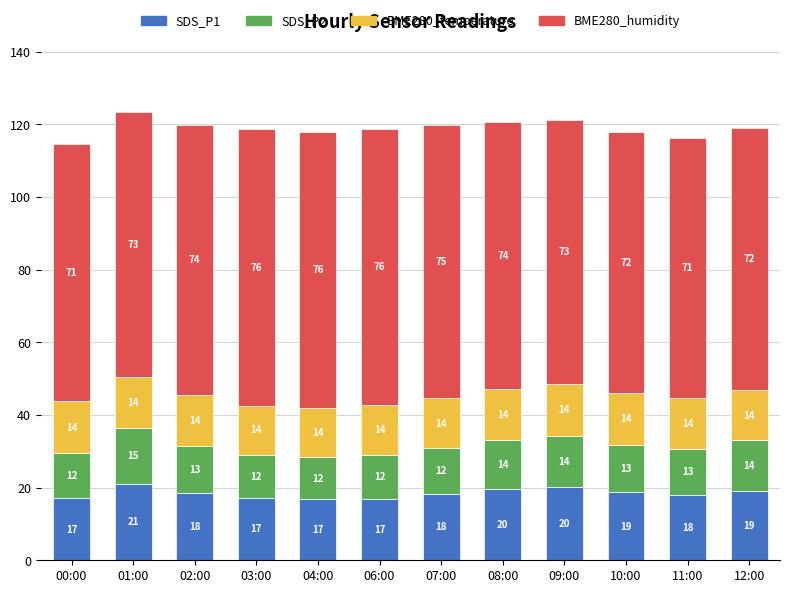

At which category is the sum across all series the highest?

01:00